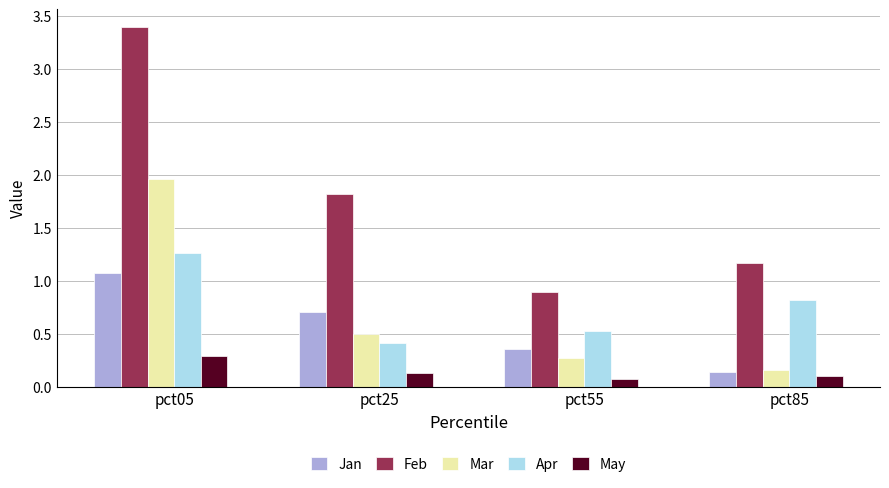

Read the Feb value at pct05.

3.4